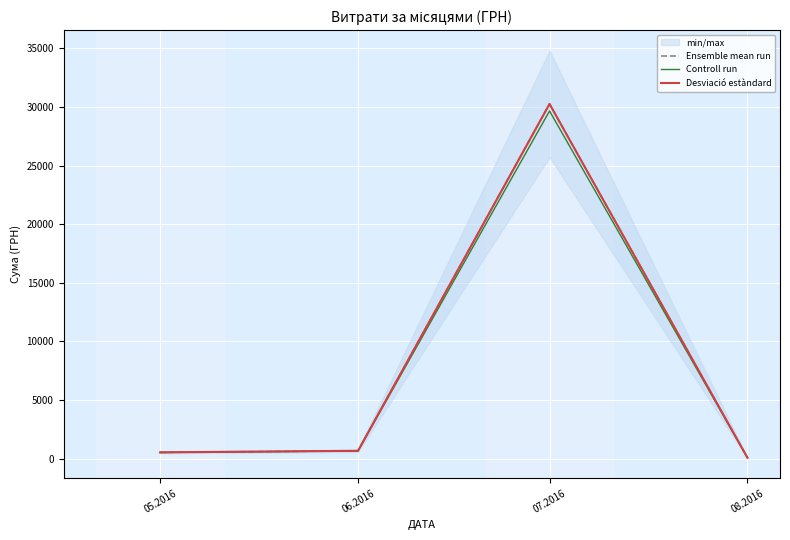

Reading right to left, what are all the values shown in this chart?

Ensemble mean run: 77.4	30264.4	670.0	537.0
Controll run: 75.9	29659.1	656.6	526.3
Desviació estàndard: 77.4	30264.4	670.0	537.0